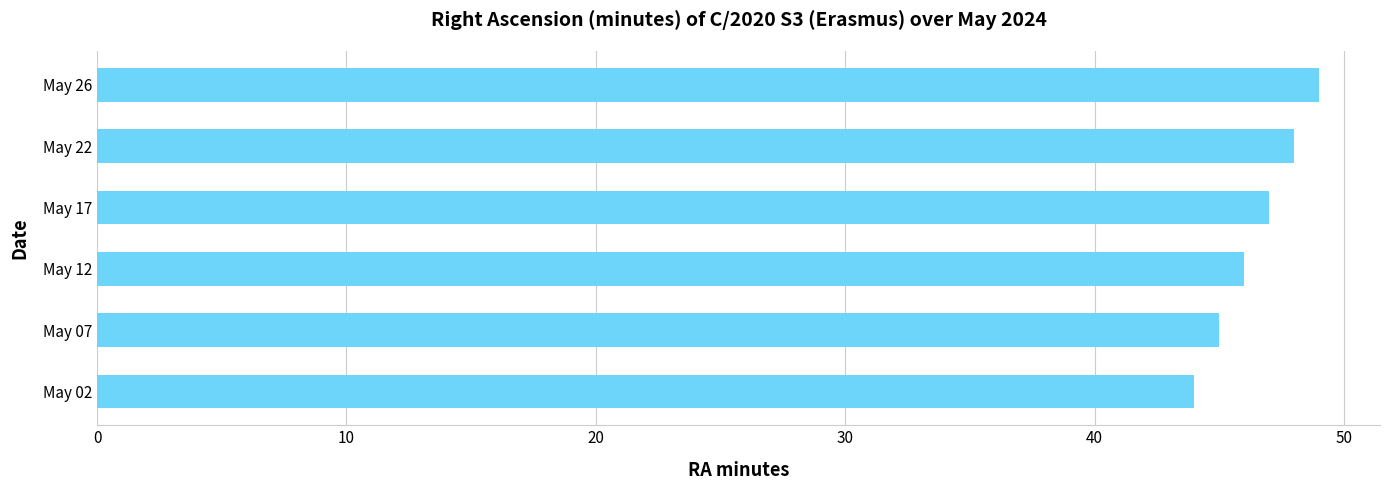

Which has a higher value, May 22 or May 07?

May 22